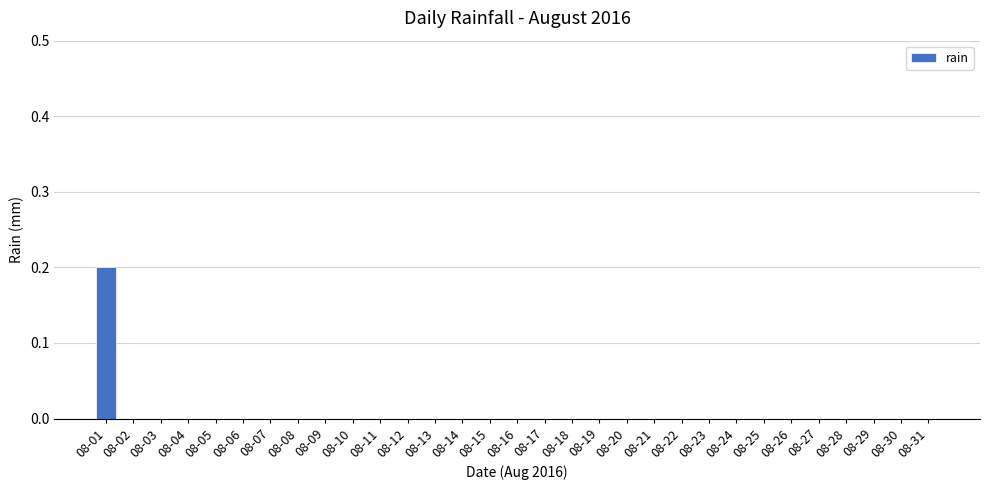

Is it true that the value at 08-01 is 0.3?

False